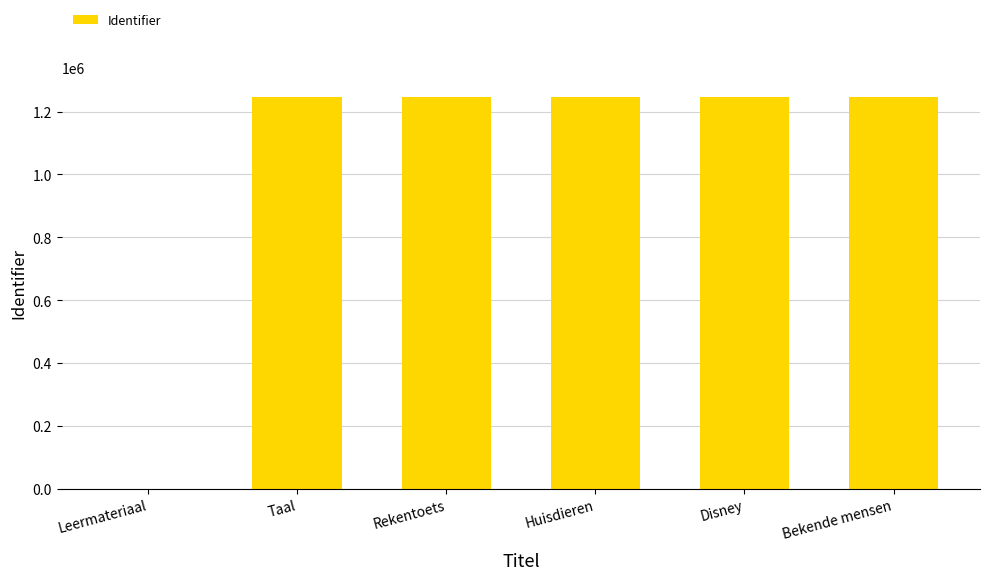

Does the chart contain stacked bars?

No